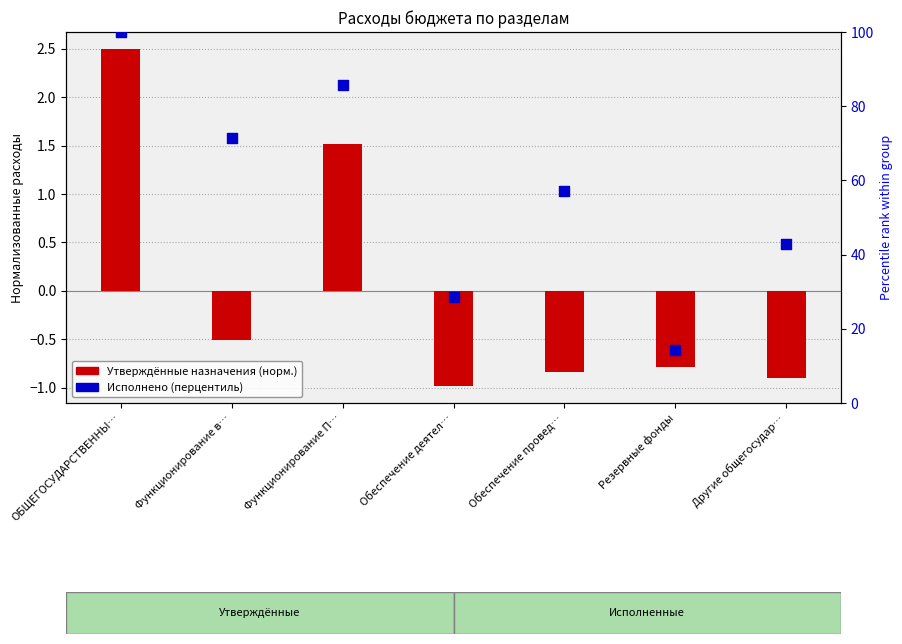

Which series has the widest spread of Y values?

Исполнено (перцентиль)